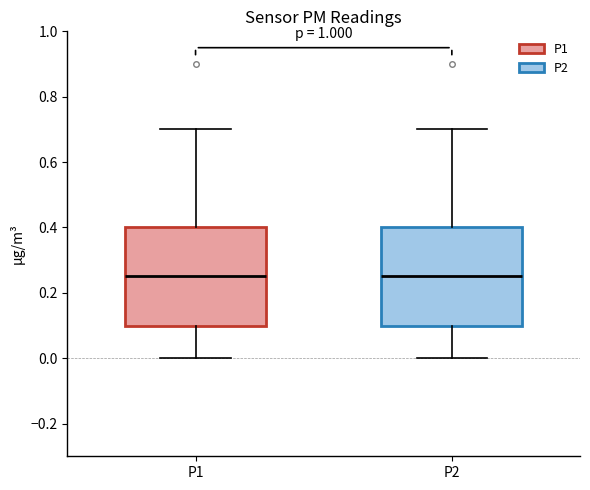

Reading left to right, transcribe this box plot: for each box, give where its median line is, the range the box spans, and where its two whiskers end, as read against the y-axis. The values are not printed on the chart, so give them approximately, as read against the axis.

P1: median 0.26, box 0.10 to 0.40, whiskers 0.00 to 0.70
P2: median 0.26, box 0.10 to 0.40, whiskers 0.00 to 0.70